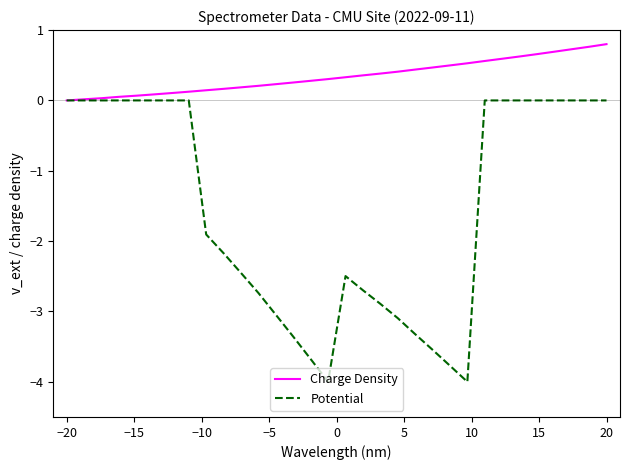

List the series in order of their overall mean, highest first.

Charge Density, Potential